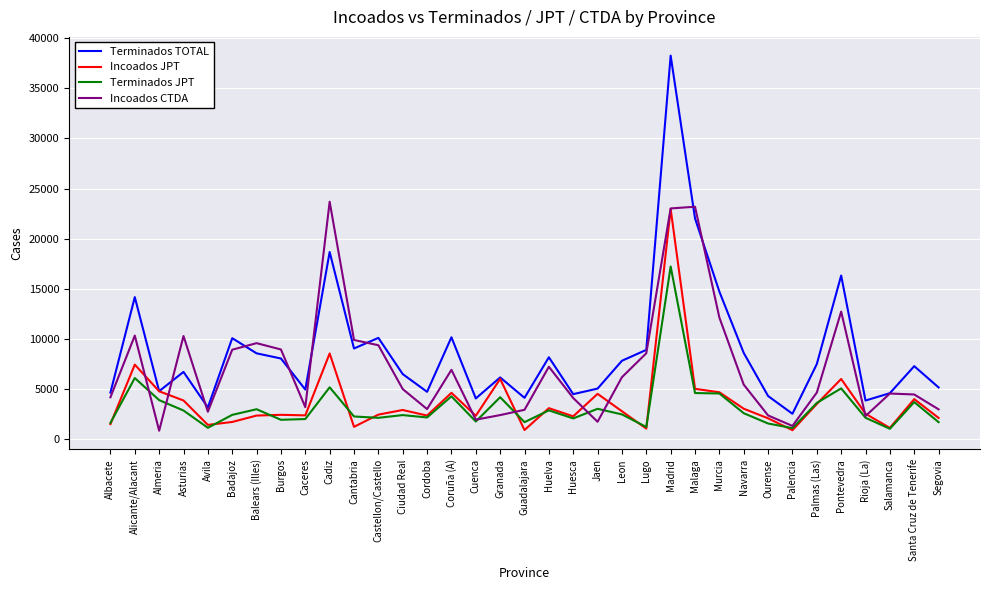

Which series changed the most between Jaen and Leon?

Incoados CTDA